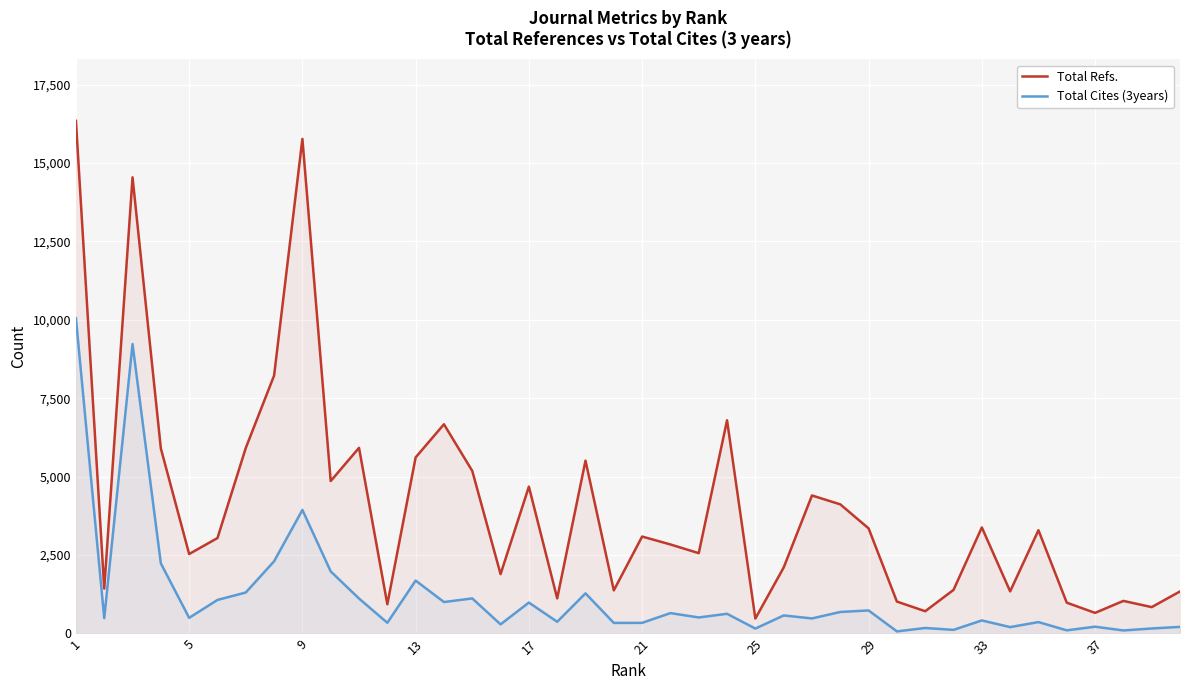

How many lines are shown in the chart?

2